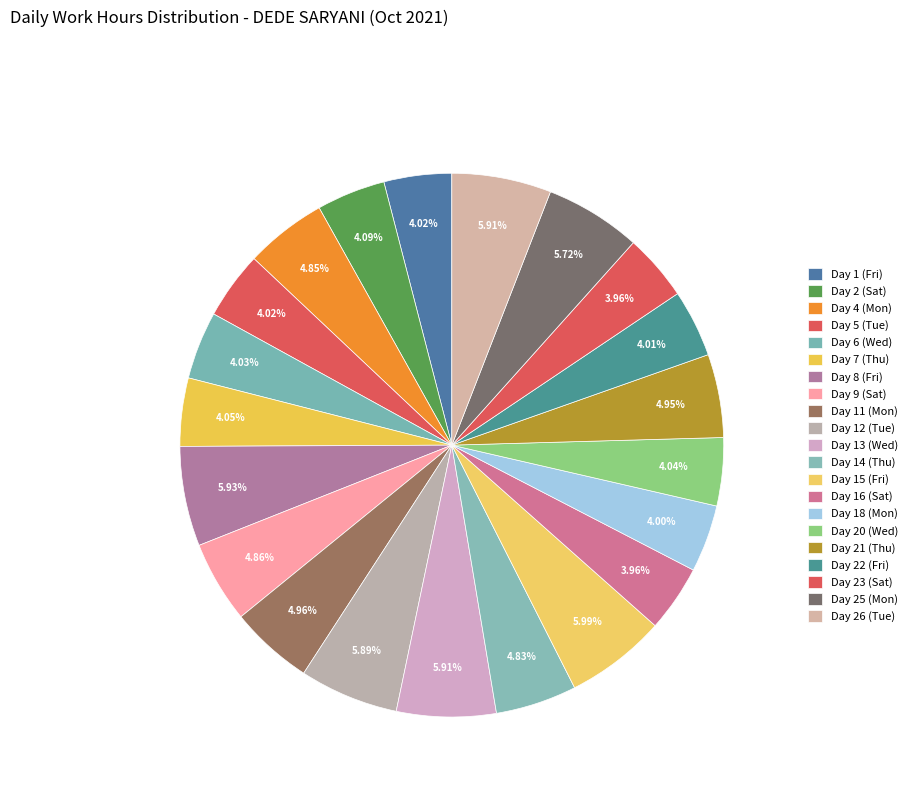

What is the ratio of the value at Day 6 (Wed) to the value at Day 5 (Tue)?

1.0